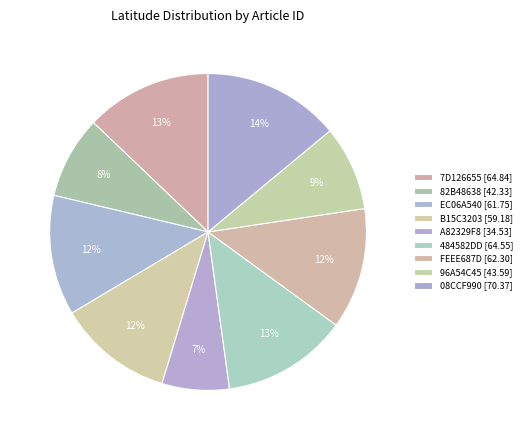

What percentage is NOT represented by FEEE687D?

87.6%